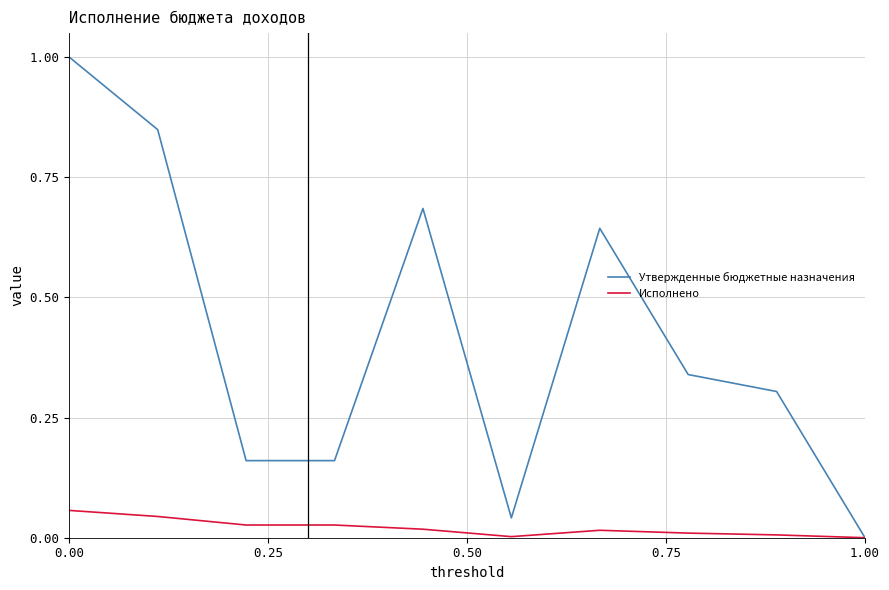

Rank the series by their average value, from lowest to highest.

Исполнено, Утвержденные бюджетные назначения